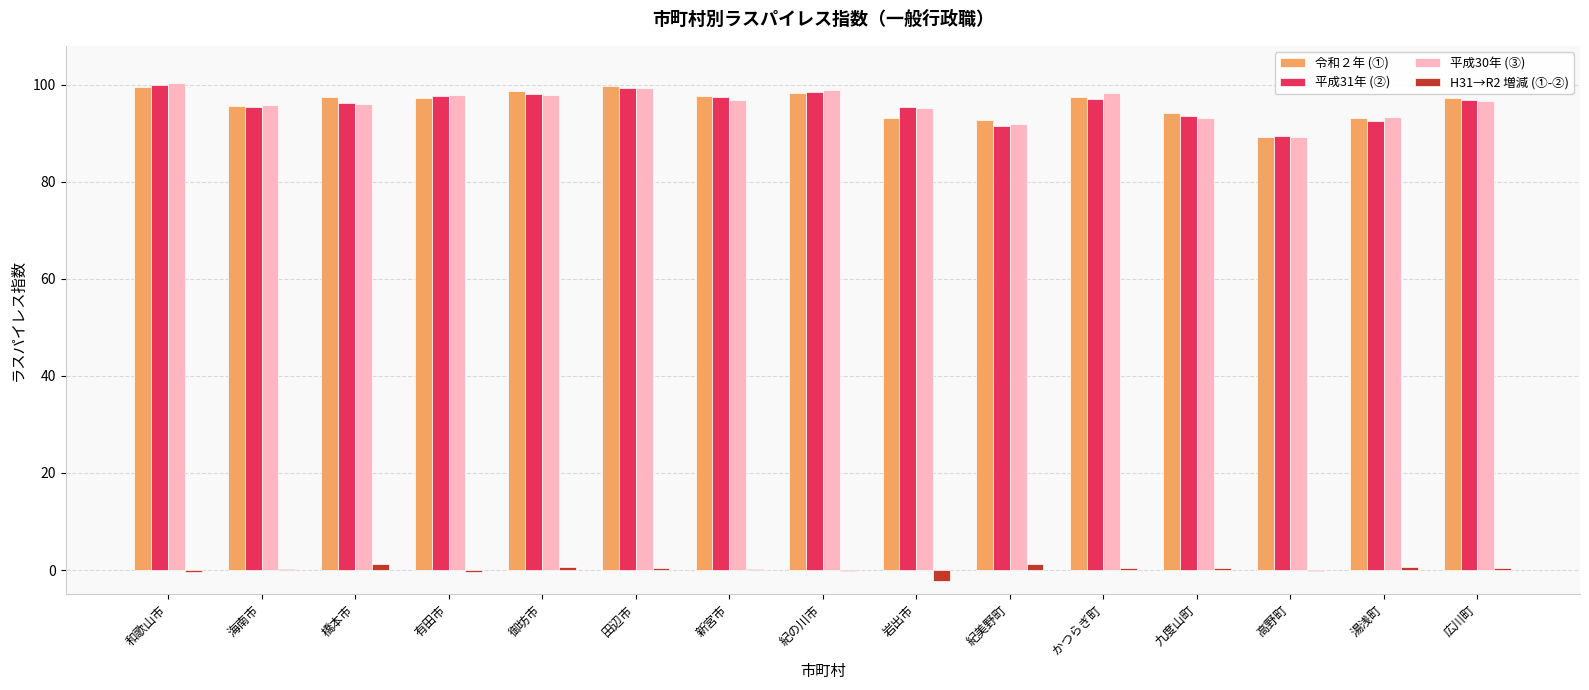

What is the total value across all series at 紀の川市?

295.2